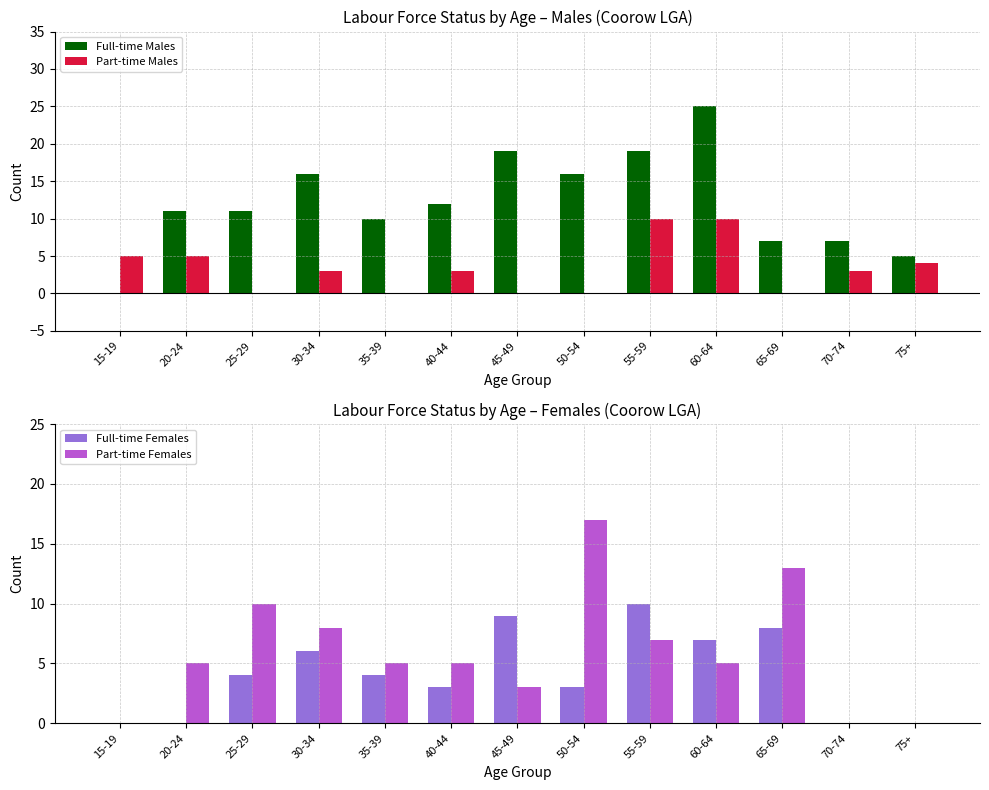

Which category has the lowest value in the Full-time Females series?

15-19